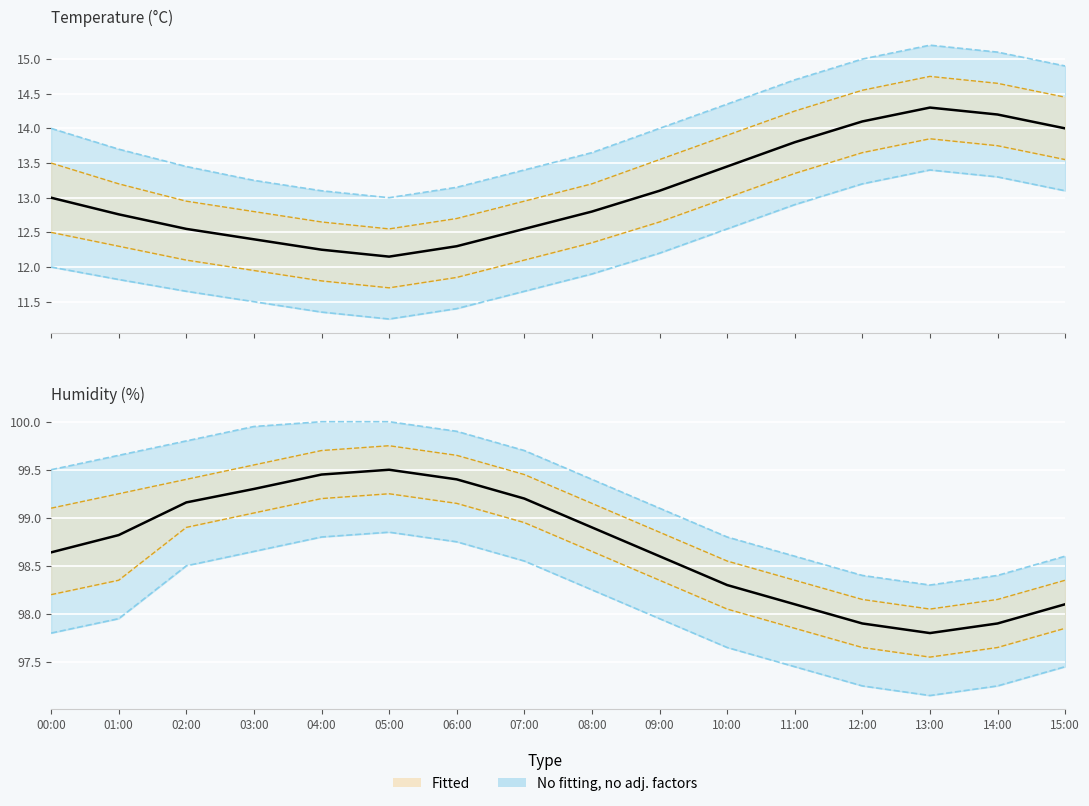

The value of temperature at 02:00 is 12.6. True or false?

True